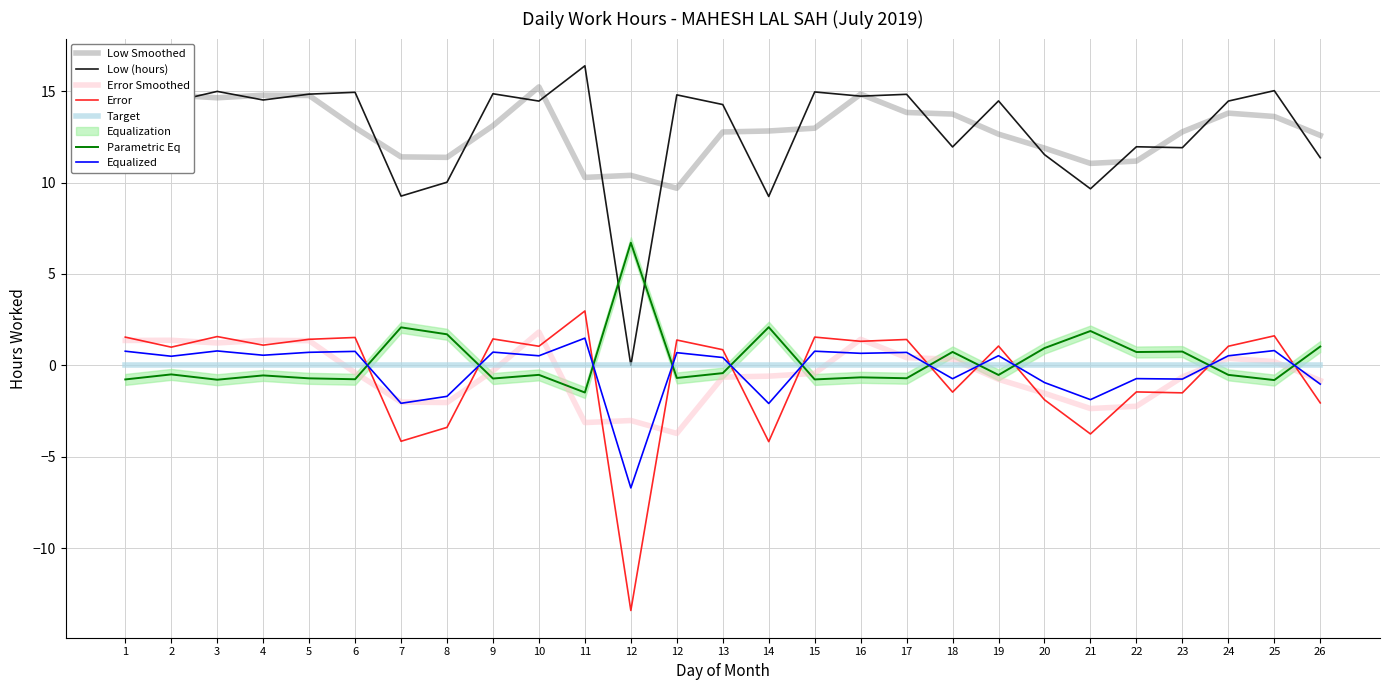

At which category does the chart reach its minimum across all series?

12